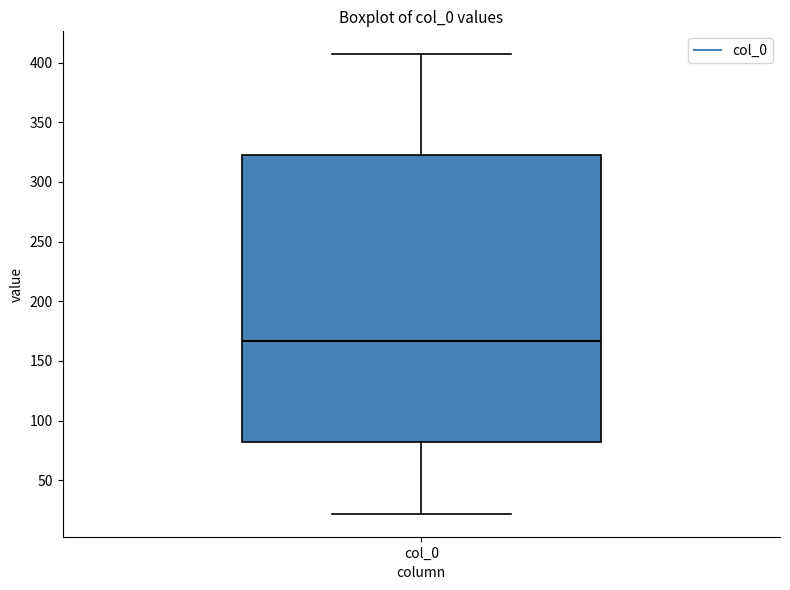

Read this box plot against the y-axis: the position of the median line, the range covered by the box, and the ends of both whiskers. The values are not printed on the chart, so give them approximately, as read against the axis.

median 165, box 80 to 325, whiskers 20 to 405